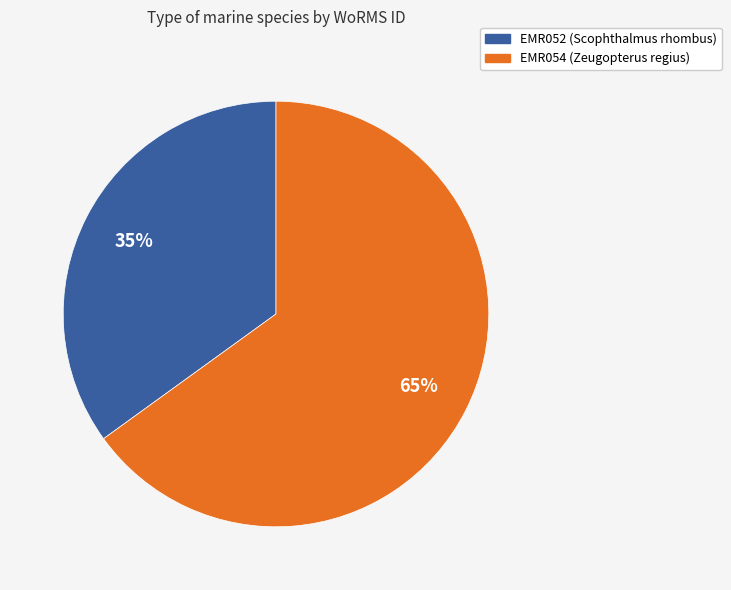

Rank the categories by value from lowest to highest.

EMR052 (Scophthalmus rhombus), EMR054 (Zeugopterus regius)